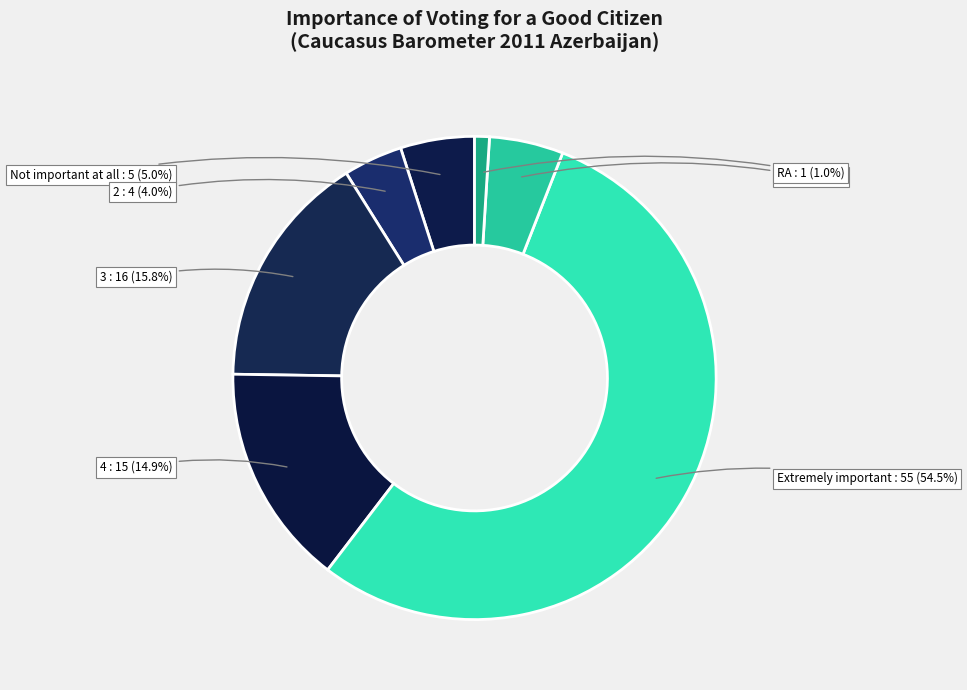

Combined, do RA and 4 account for over 50%?

No